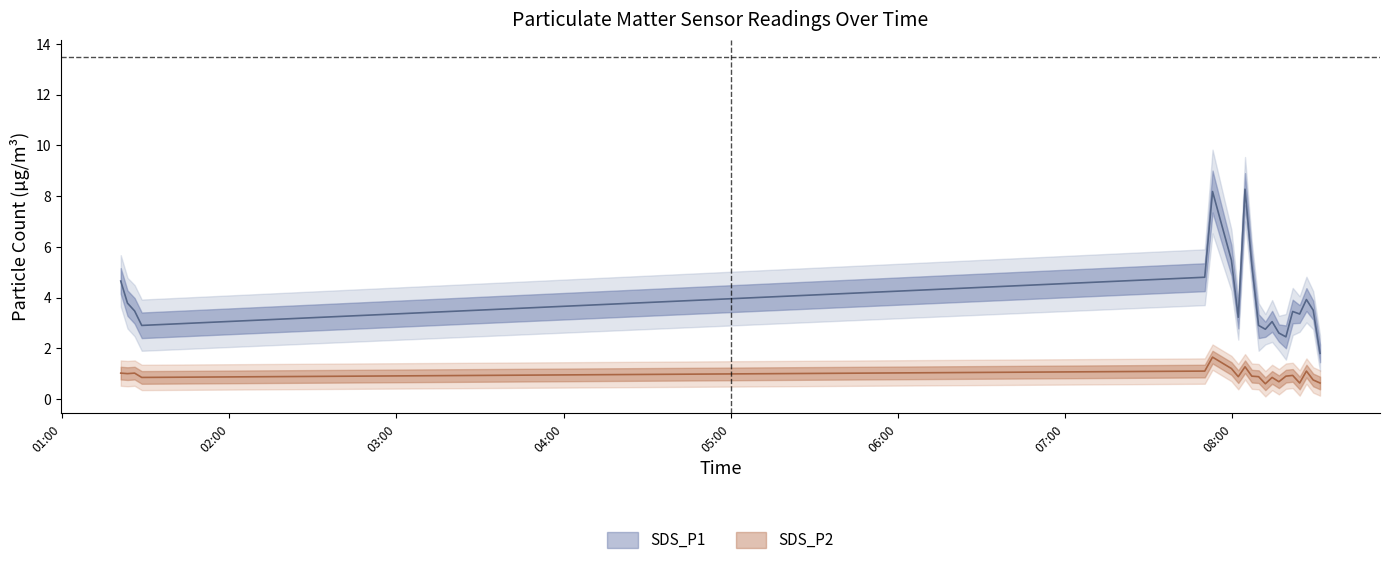

Rank the categories by SDS_P1 value from highest to lowest.

2023/01/04 08:04:36, 2023/01/04 07:52:56, 2023/01/04 07:59:43, 2023/01/04 08:07:02, 2023/01/04 07:50:08, 2023/01/04 01:21:03, 2023/01/04 08:26:38, 2023/01/04 01:23:28, 2023/01/04 08:29:04, 2023/01/04 01:26:02, 2023/01/04 08:21:42, 2023/01/04 08:24:12, 2023/01/04 08:02:10, 2023/01/04 08:14:19, 2023/01/04 01:28:35, 2023/01/04 08:09:28, 2023/01/04 08:11:53, 2023/01/04 08:16:45, 2023/01/04 08:19:16, 2023/01/04 08:31:31